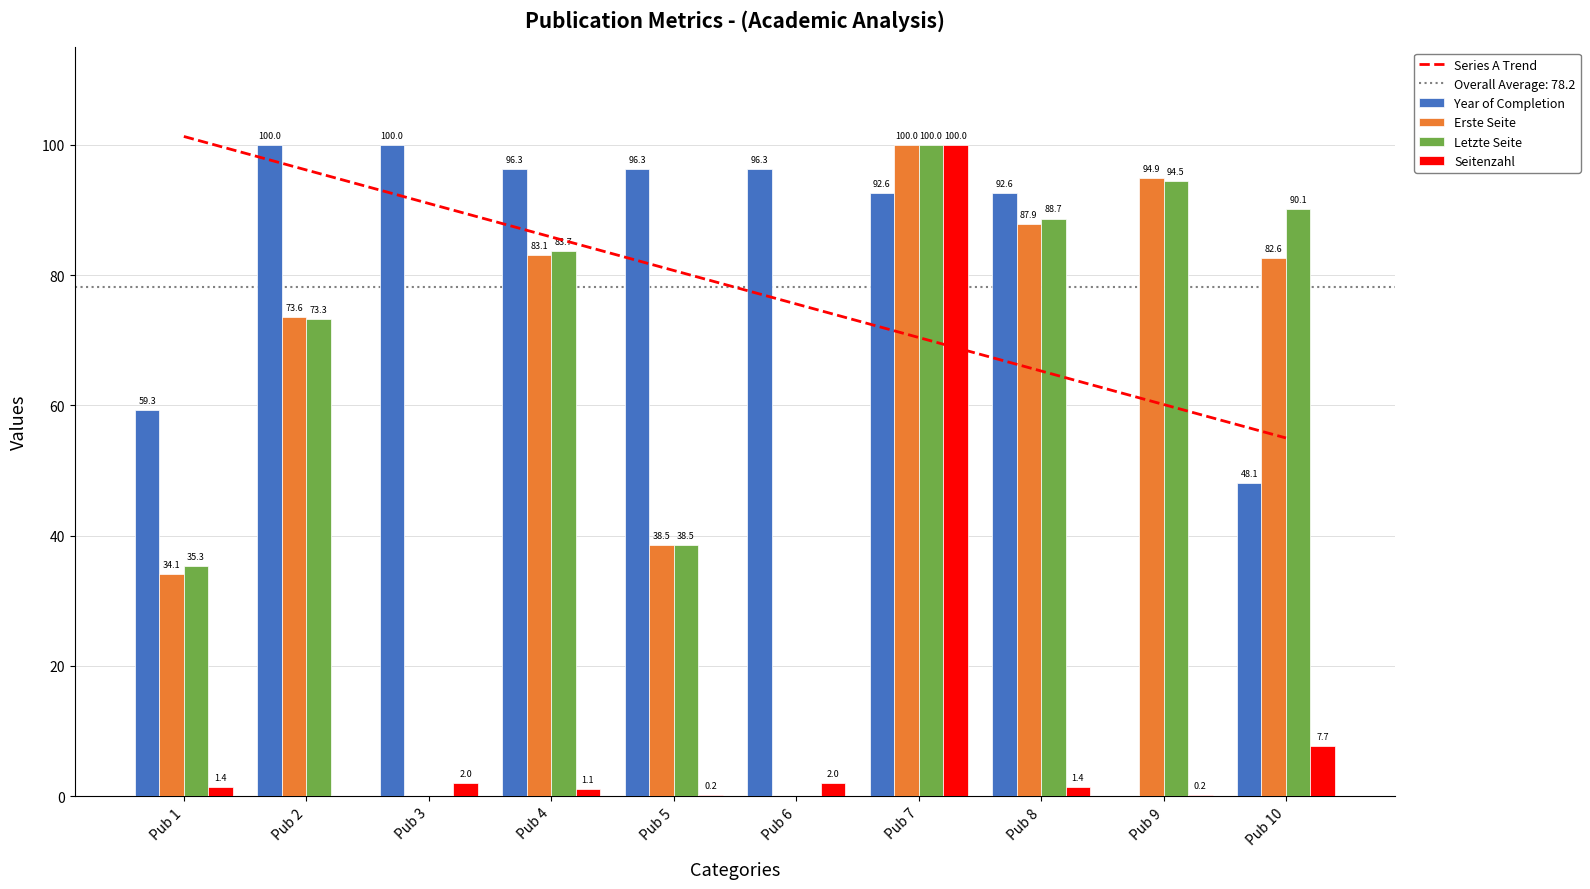

At which category is the sum across all series the highest?

Pub 7